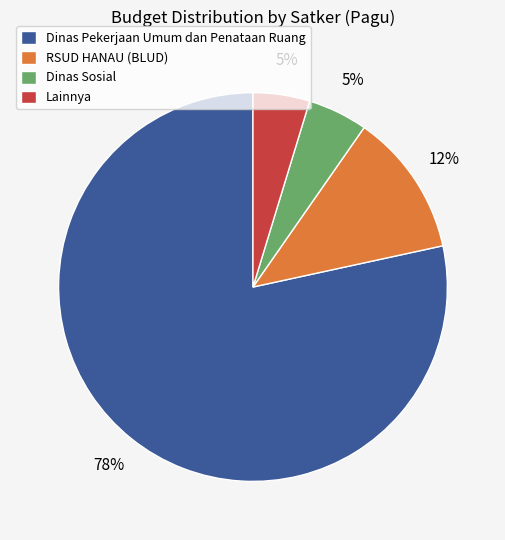

Does any single category account for the majority?

Yes